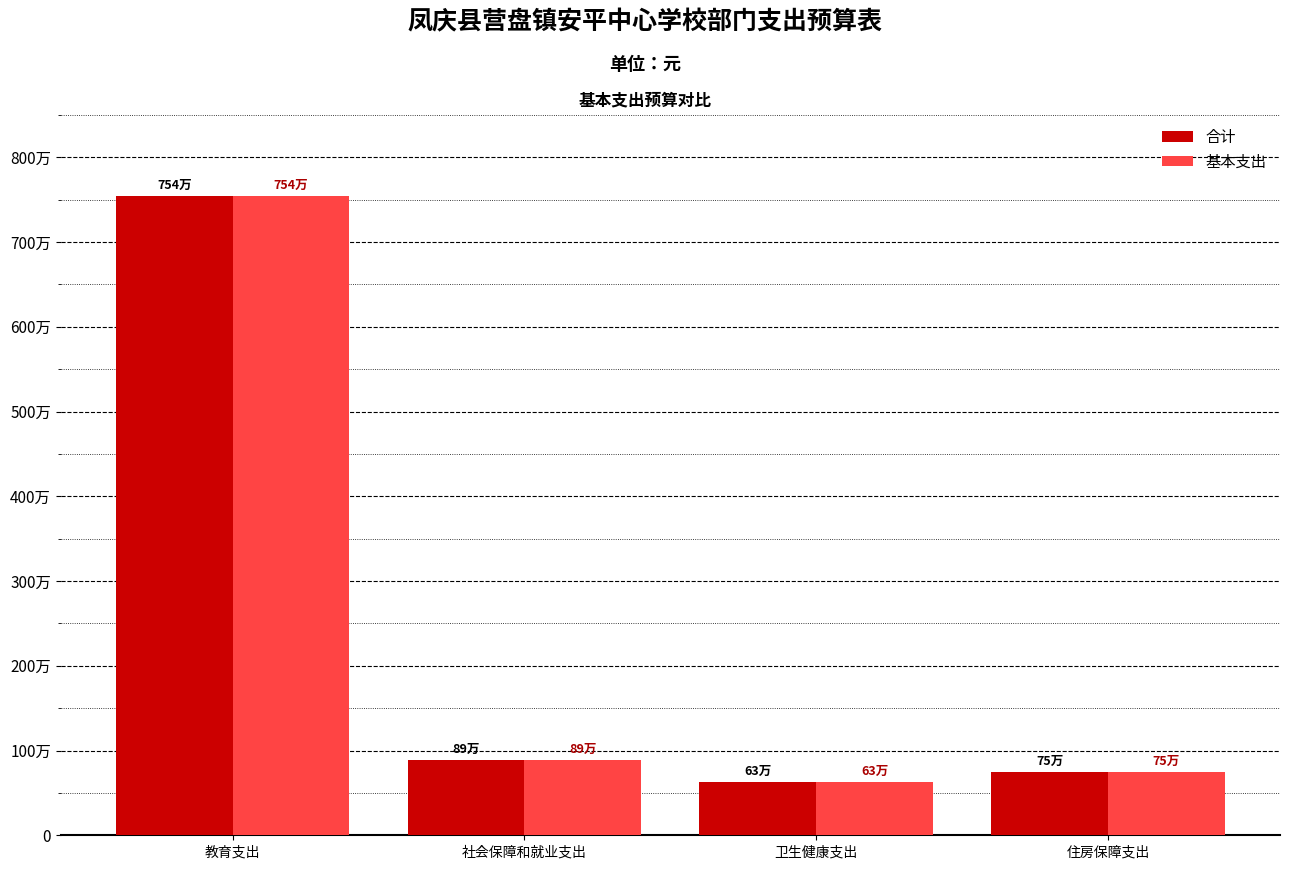

What are all the series names shown in the legend?

合计, 基本支出